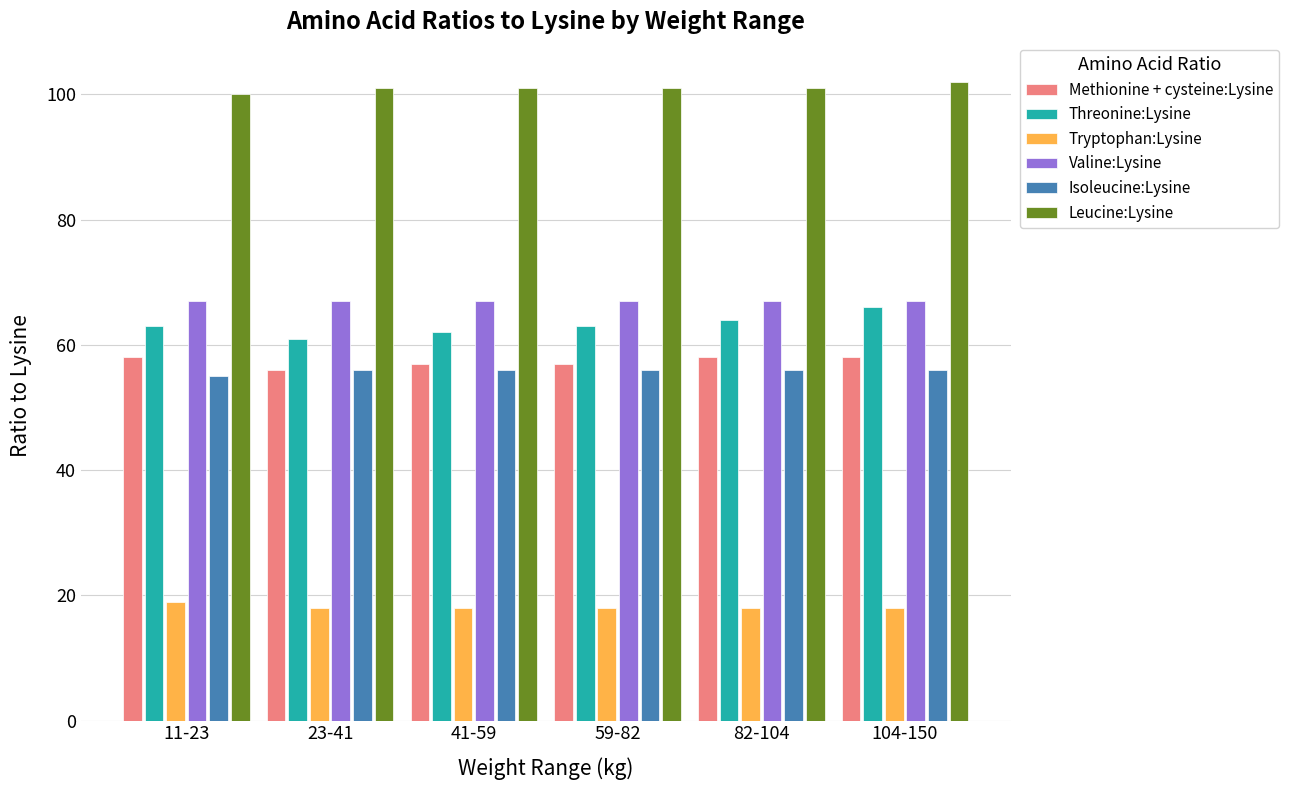

Is the value of Isoleucine:Lysine at 41-59 greater than the value of Tryptophan:Lysine at 59-82?

Yes